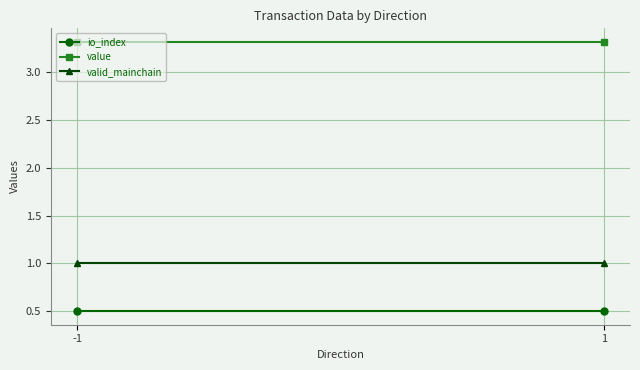

Between -1 and 1, which series saw the biggest shift?

io_index